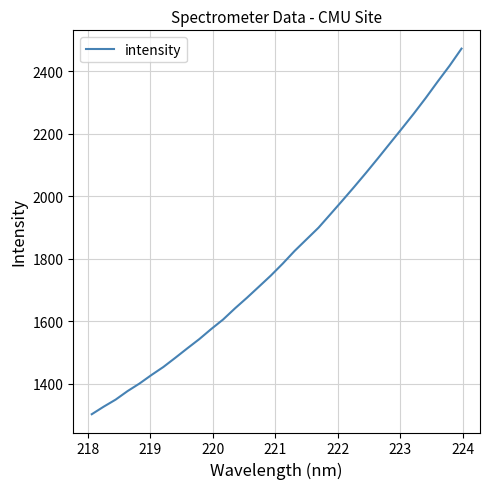

What is the greatest value displayed?

2473.0